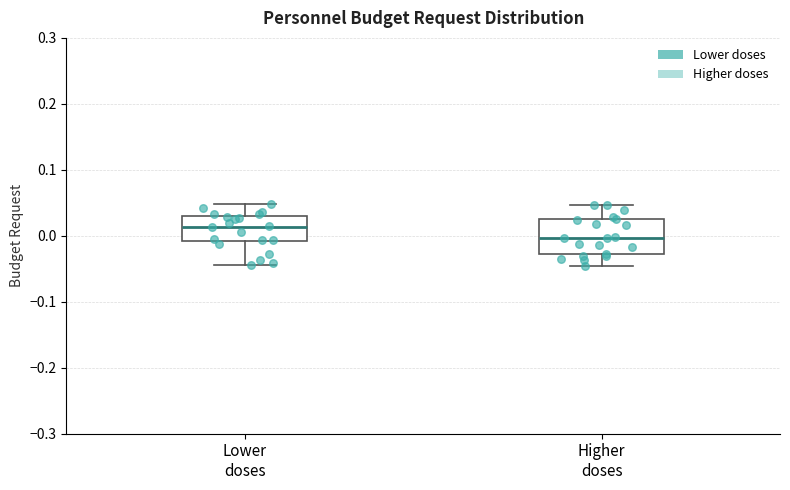

Which box has the highest median line?

Lower doses